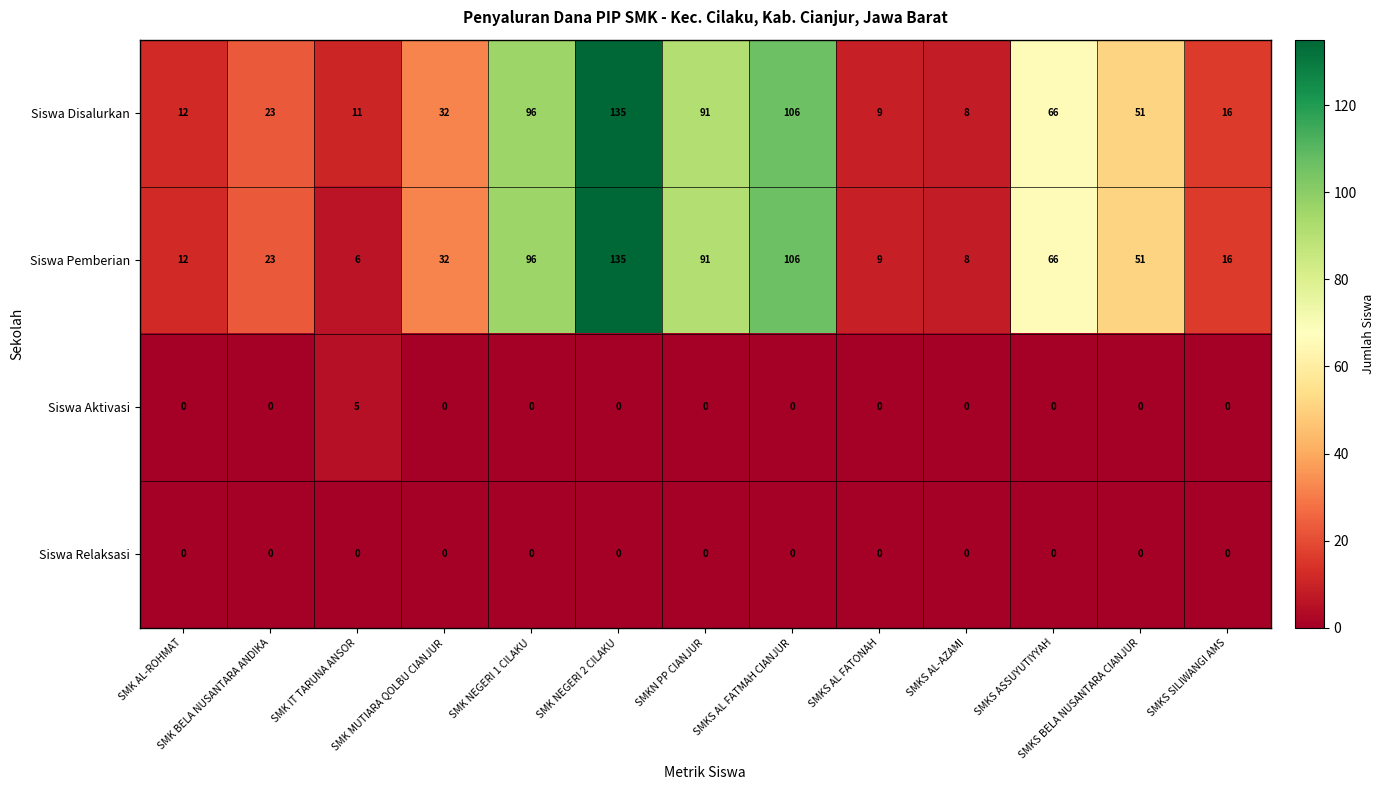

Which series has the largest total across all categories?

Siswa Disalurkan